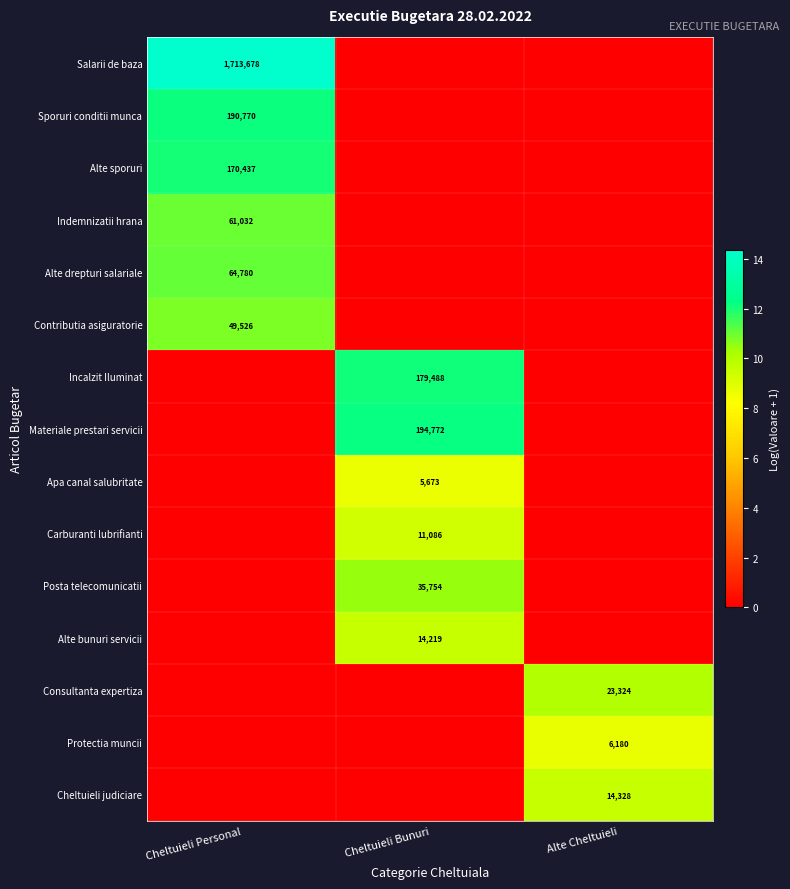

True or false: Indemnizatii hrana has a value of 61032 at Cheltuieli Personal.

True